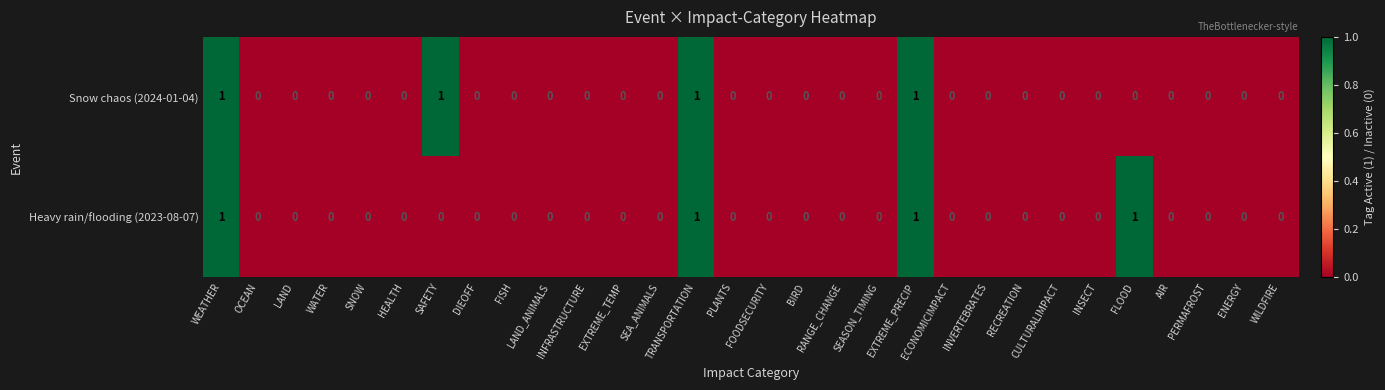

What is the sum of all Heavy rain/flooding (2023-08-07) values?

4